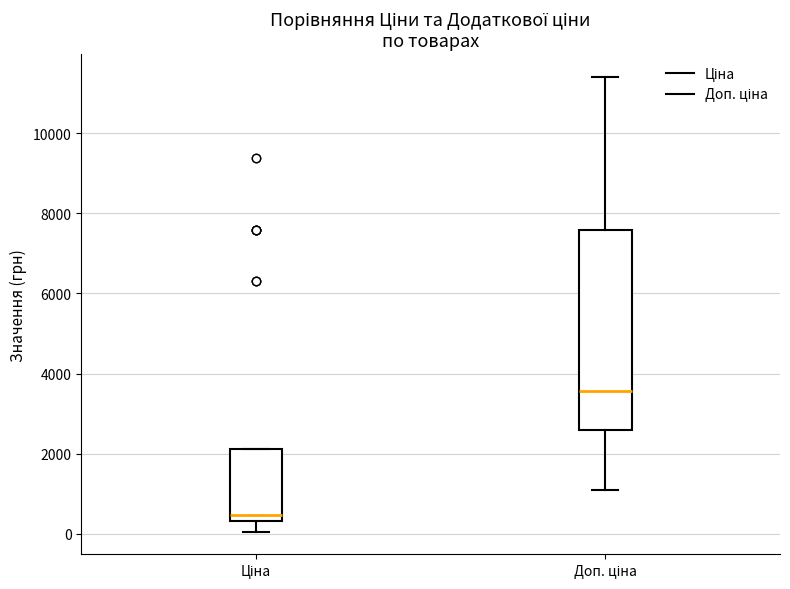

Which box is the tallest, from its lower edge to its upper edge?

Доп. ціна